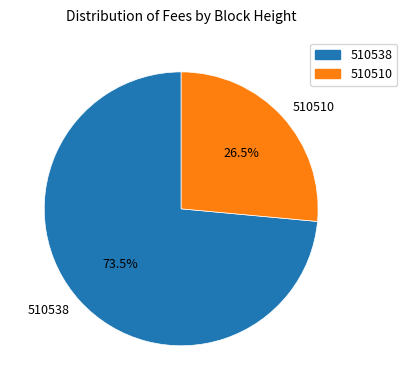

Which category has the smallest portion of the pie?

510510